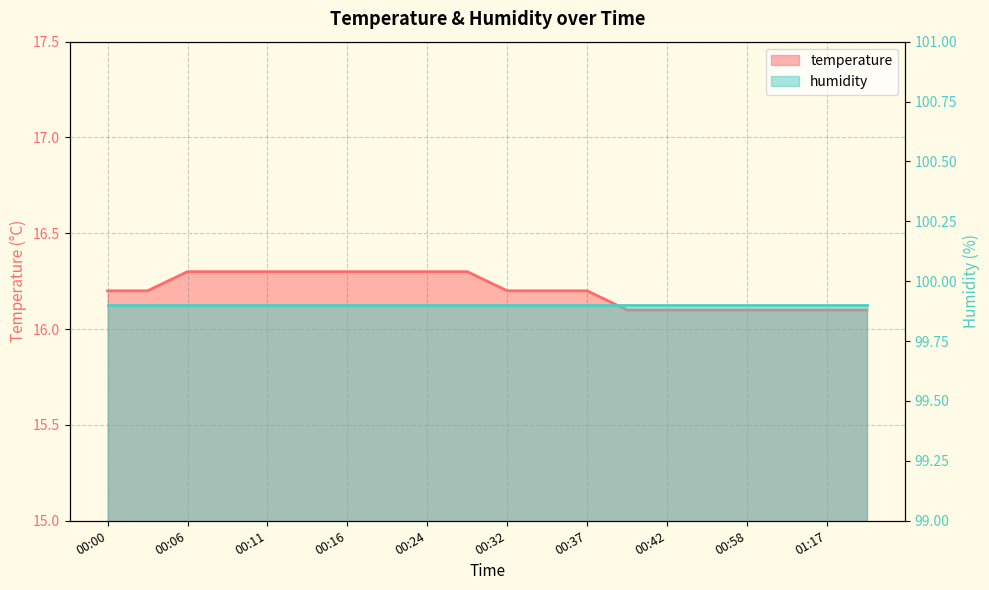

Which category has the lowest value across all series?

00:39